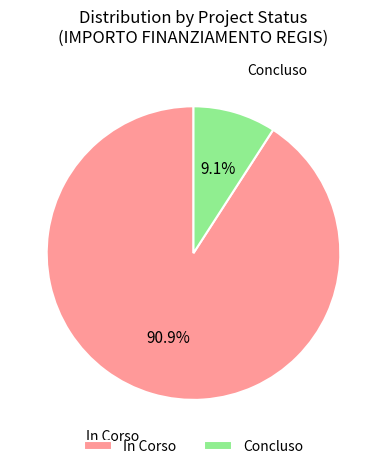

How many segments does this pie chart have?

2